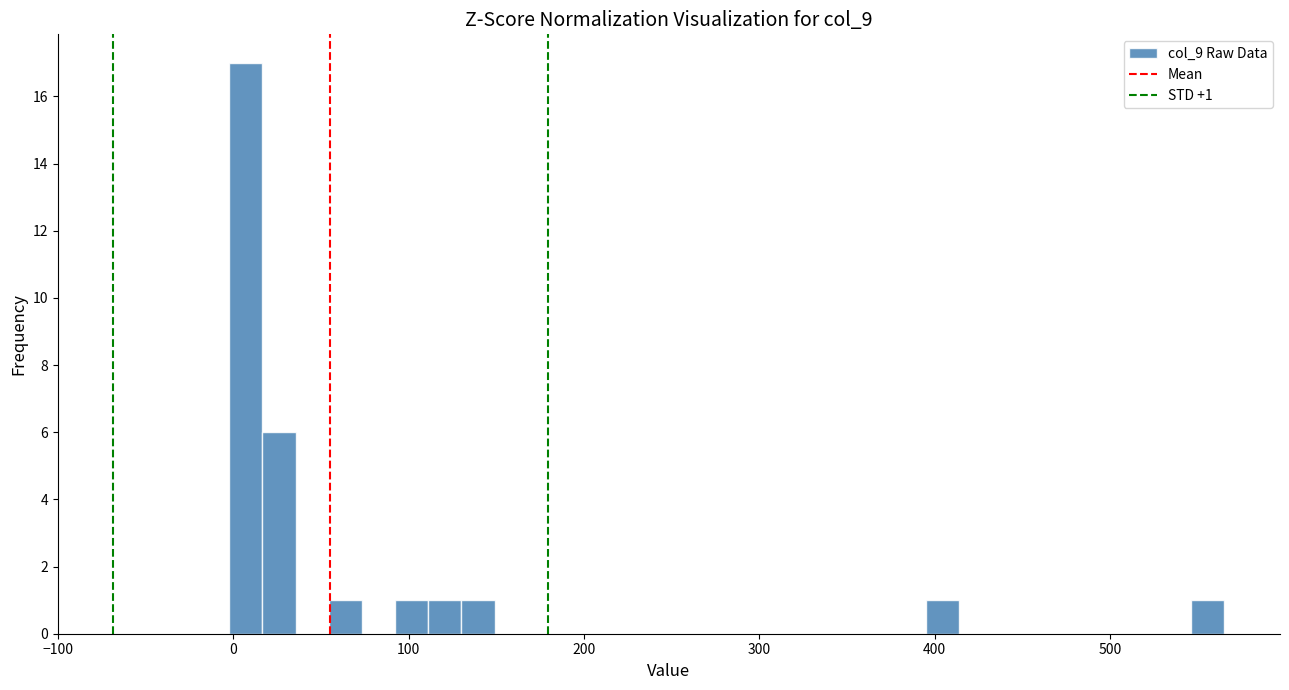

Read against the x-axis, roughly where is the centre of the tallest bar?

10